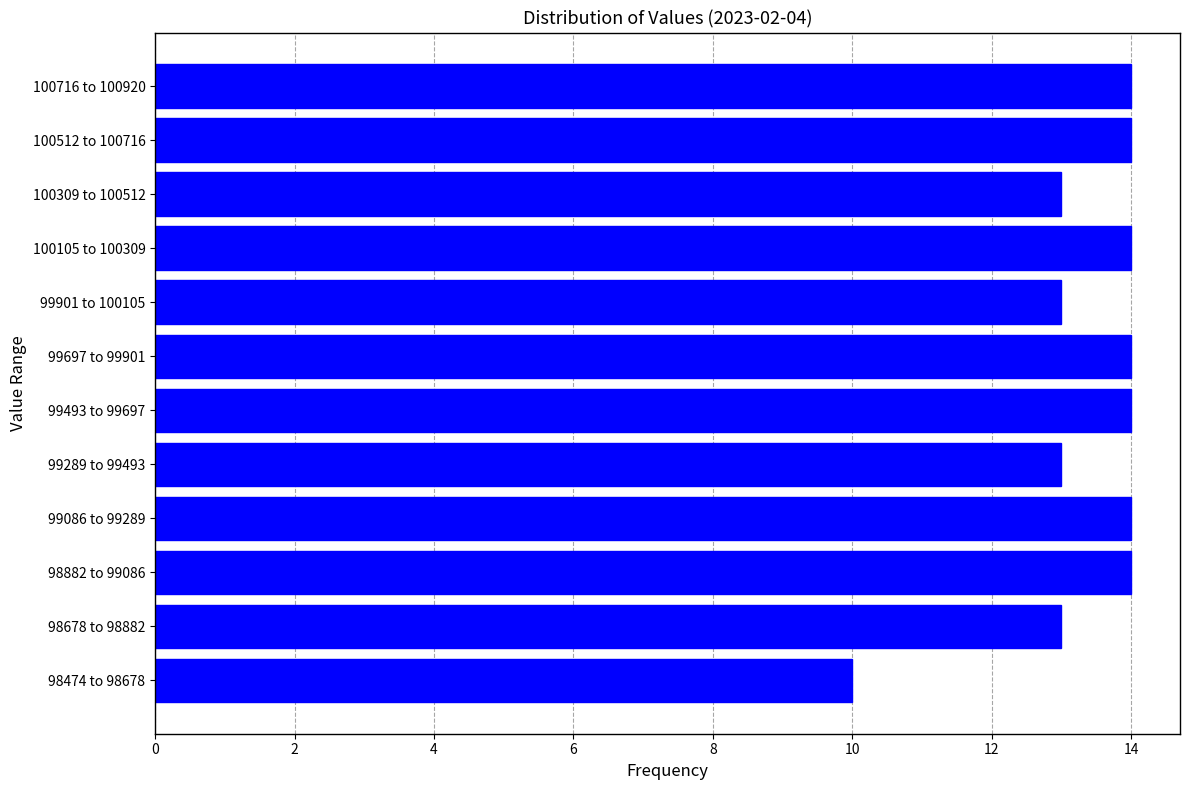

Reading bottom to top, list all the values displayed in this chart.

98474 to 98678=10	98678 to 98882=13	98882 to 99086=14	99086 to 99289=14	99289 to 99493=13	99493 to 99697=14	99697 to 99901=14	99901 to 100105=13	100105 to 100309=14	100309 to 100512=13	100512 to 100716=14	100716 to 100920=14